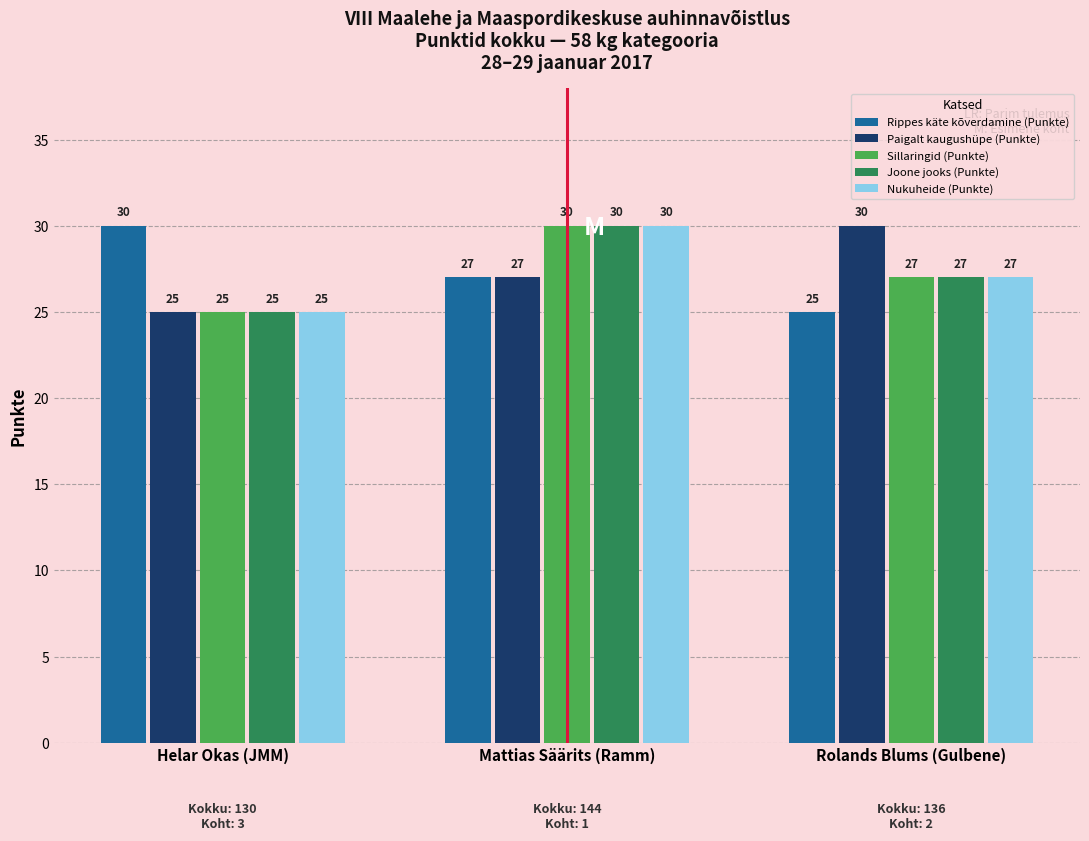

What is the total value across all series at Helar Okas (JMM)?

130